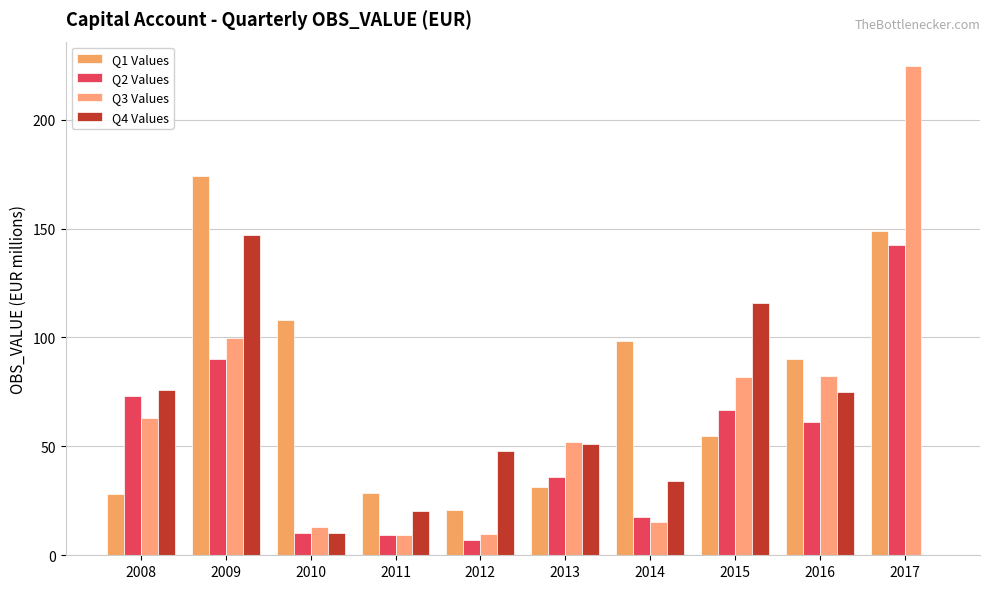

Read the Q4 Values value at 2013.

51.0